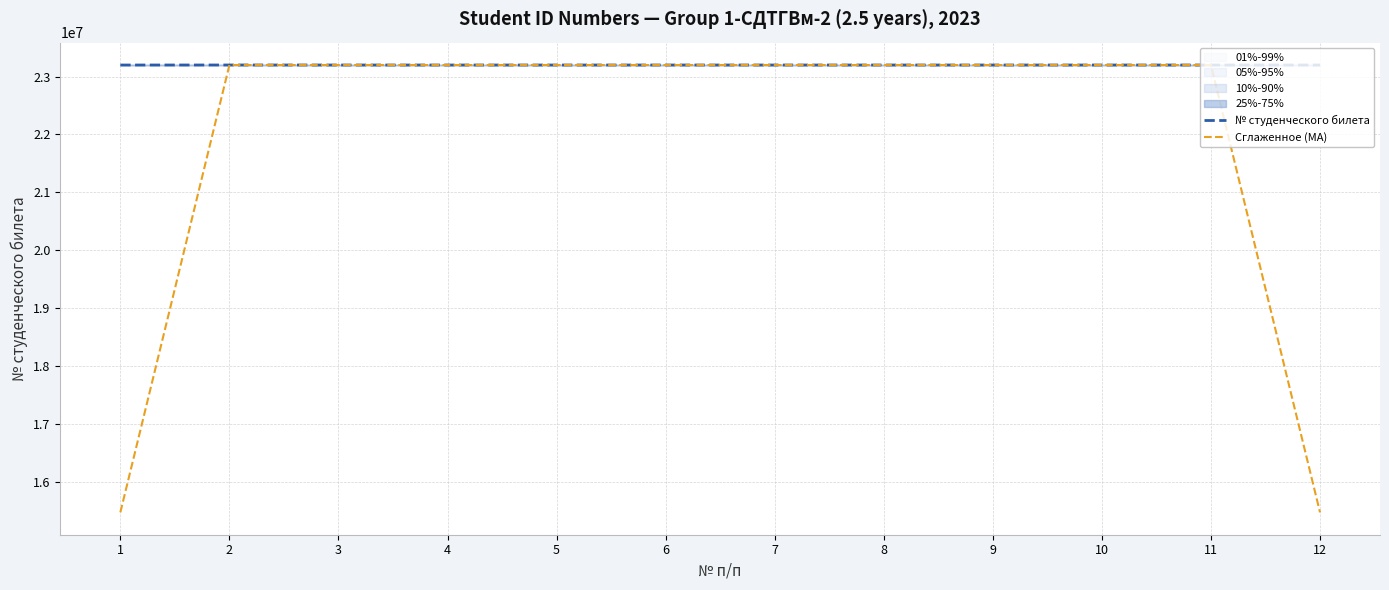

Between 10 and 12, which series saw the biggest shift?

Сглаженное (MA)